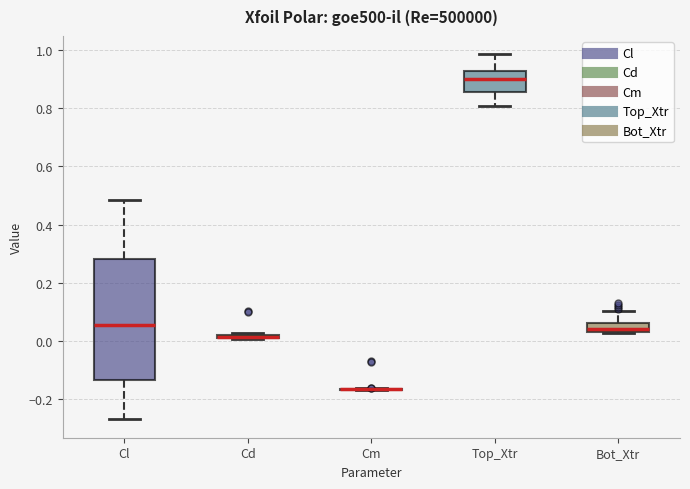

Where does the median line of the box for Cl sit on the y-axis? The values are not printed on the chart, so give them approximately, as read against the axis.

0.06